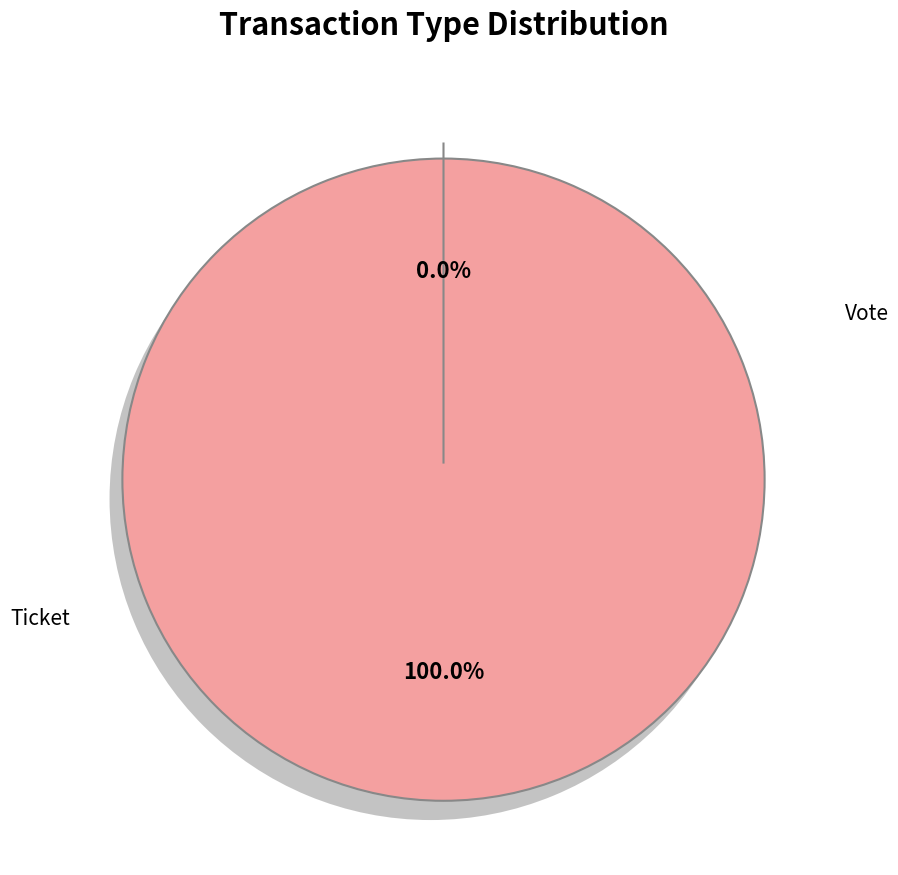

Is it true that Ticket is 1% of the pie?

False